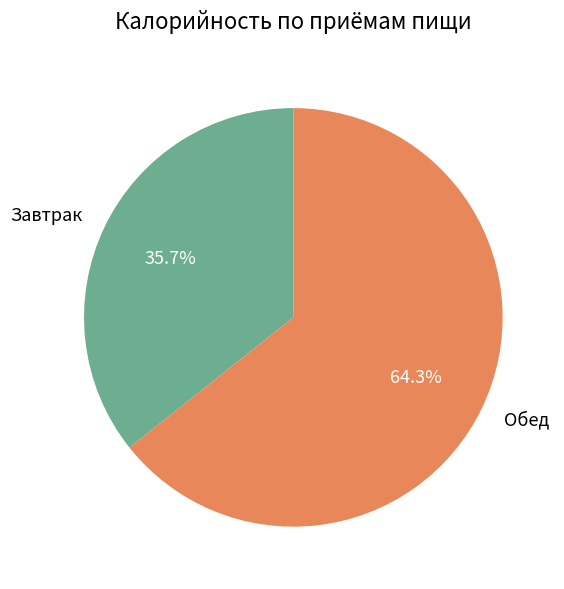

How much of the chart is everything except Обед?

35.7%